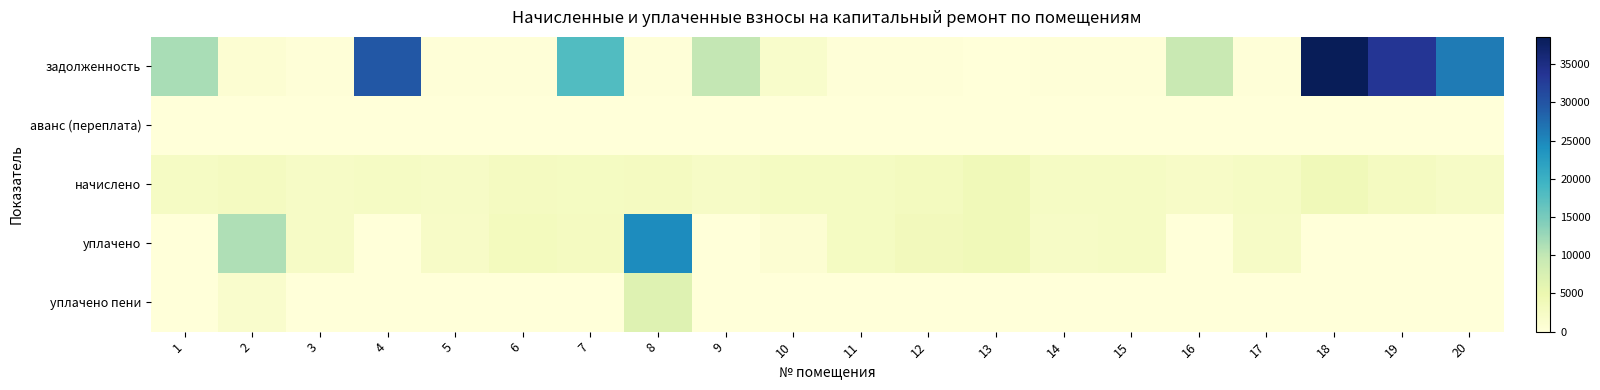

What is the difference between the highest and lowest values at 12?

3489.5